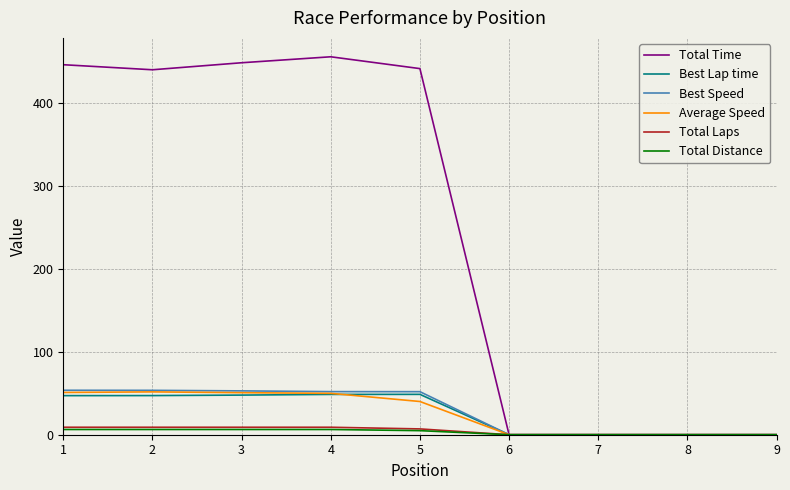

What are all the series names shown in the legend?

Total Time, Best Lap time, Best Speed, Average Speed, Total Laps, Total Distance